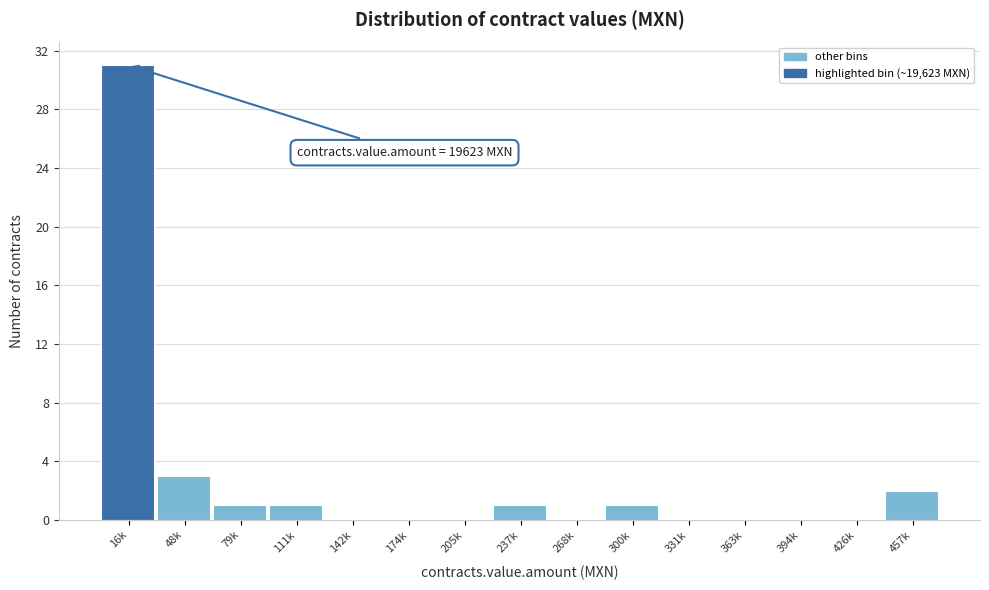

Reading right to left, what are all the values shown in this chart?

457k=2	426k=0	394k=0	363k=0	331k=0	300k=1	268k=0	237k=1	205k=0	174k=0	142k=0	111k=1	79k=1	48k=3	16k=31